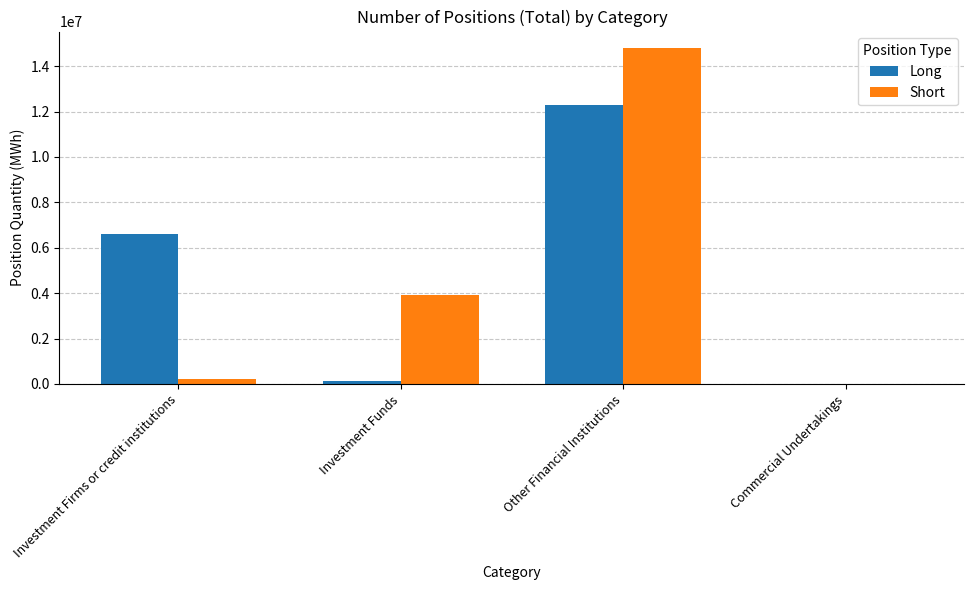

What is the sum of all Short values?

18928056